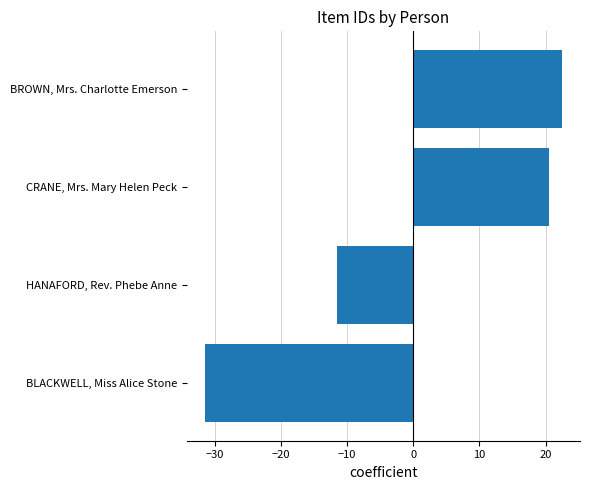

How many data points are less than 20?

2